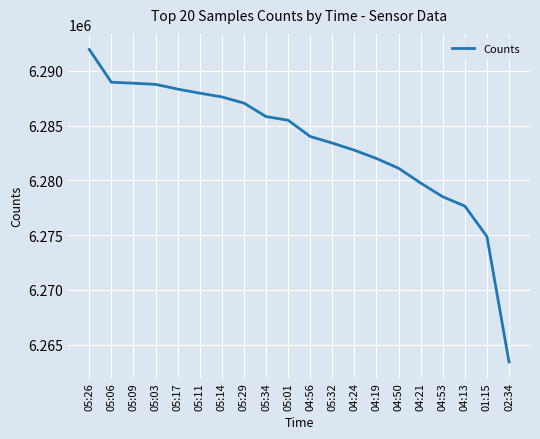

Is it true that the value at 05:34 is 3180566?

False